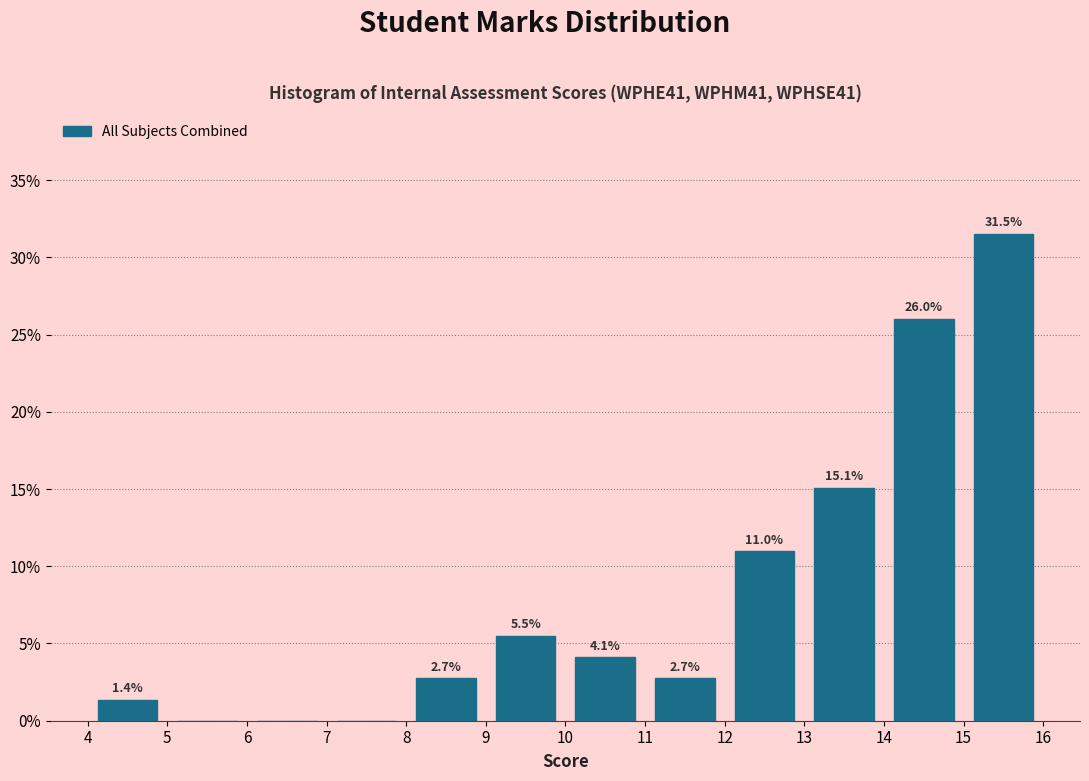

Which range on the x-axis has the tallest bar?

15 to 16